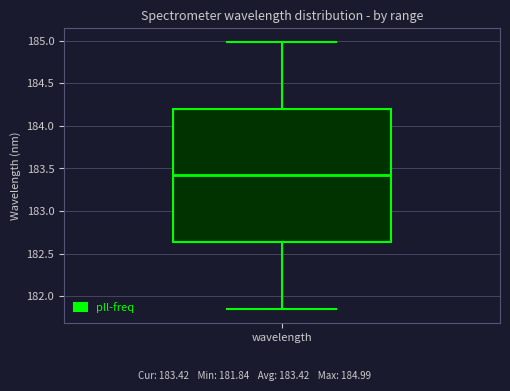

Transcribe this box plot: give where the median line is, the range the box spans, and where the two whiskers end, as read against the y-axis. The values are not printed on the chart, so give them approximately, as read against the axis.

median 183.40, box 182.65 to 184.20, whiskers 181.85 to 185.00